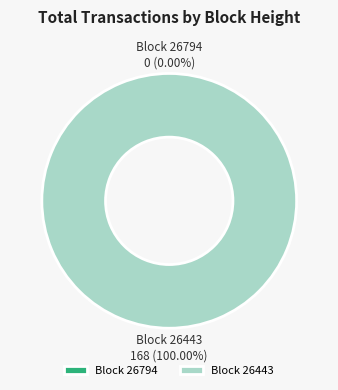

Does any single category account for the majority?

Yes